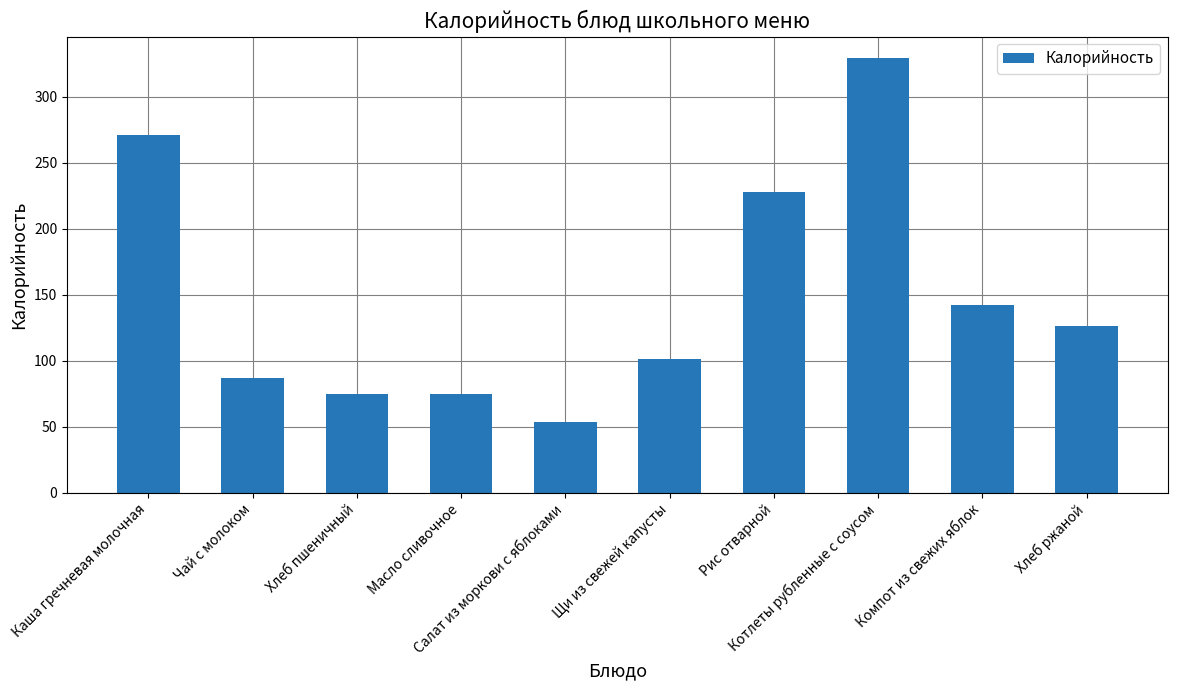

What is the label of the 2nd bar from the left?

Чай с молоком